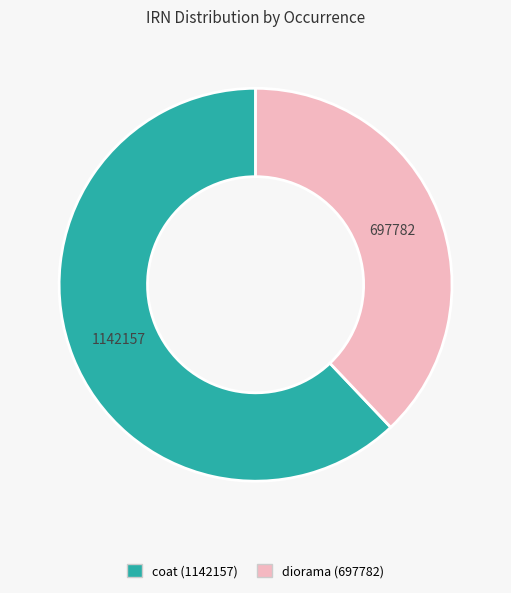

Is there any slice that represents more than half of the pie?

Yes